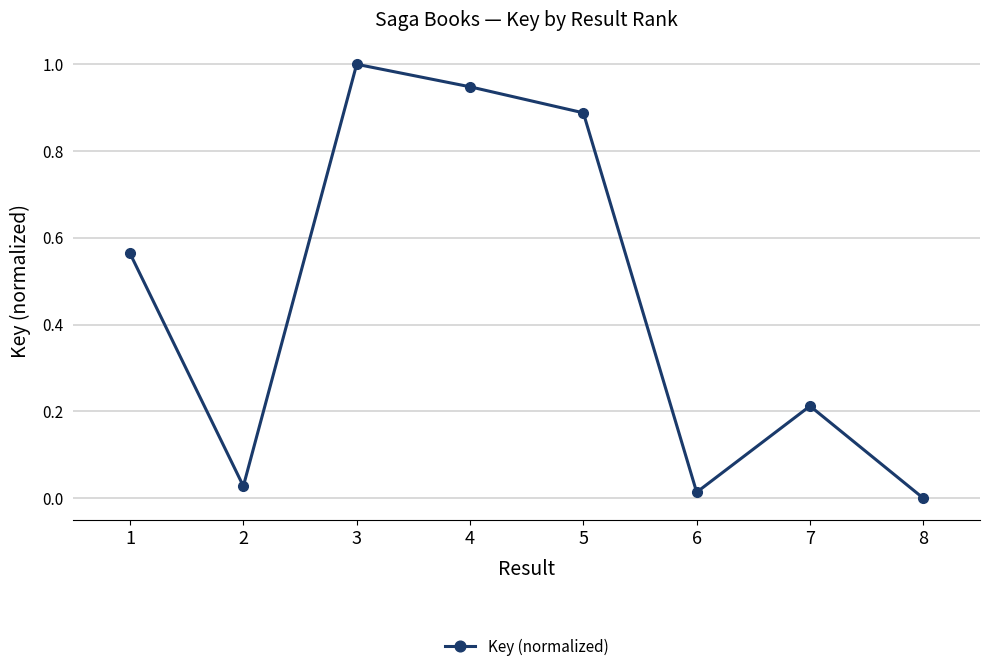

What is the change in value from 2 to 4?

+0.9